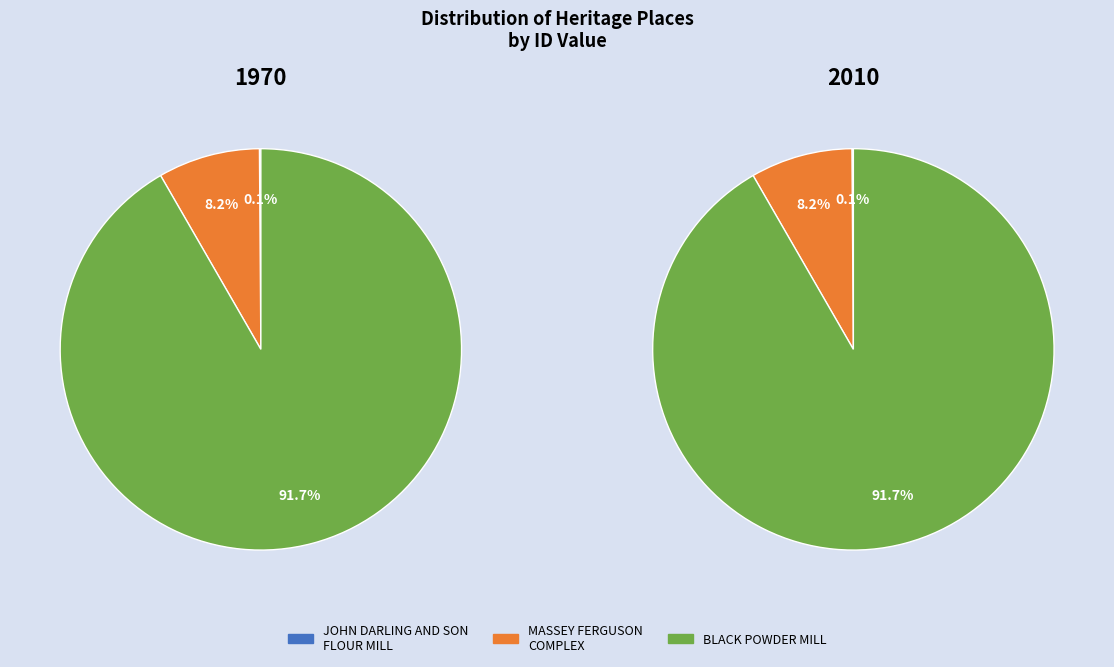

Rank the categories by value from lowest to highest.

JOHN DARLING AND SON FLOUR MILL, MASSEY FERGUSON COMPLEX, BLACK POWDER MILL